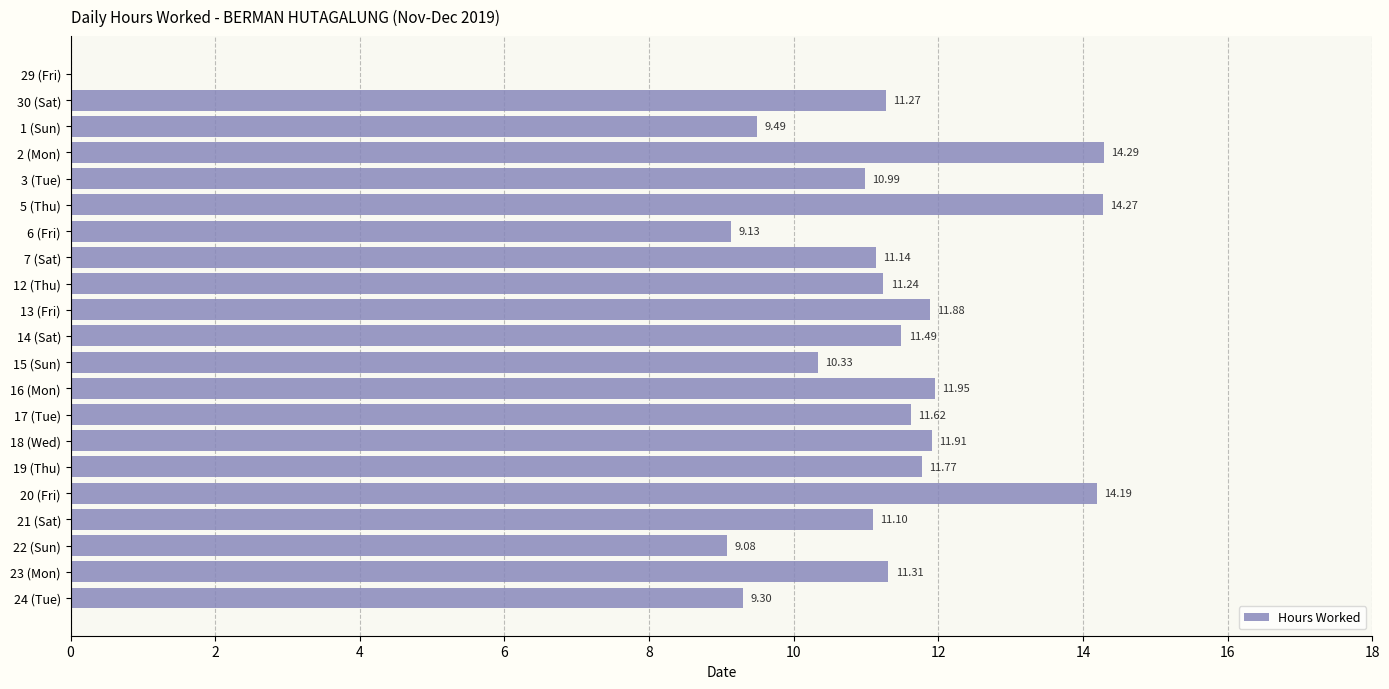

Which has a higher value, 6 (Fri) or 2 (Mon)?

2 (Mon)